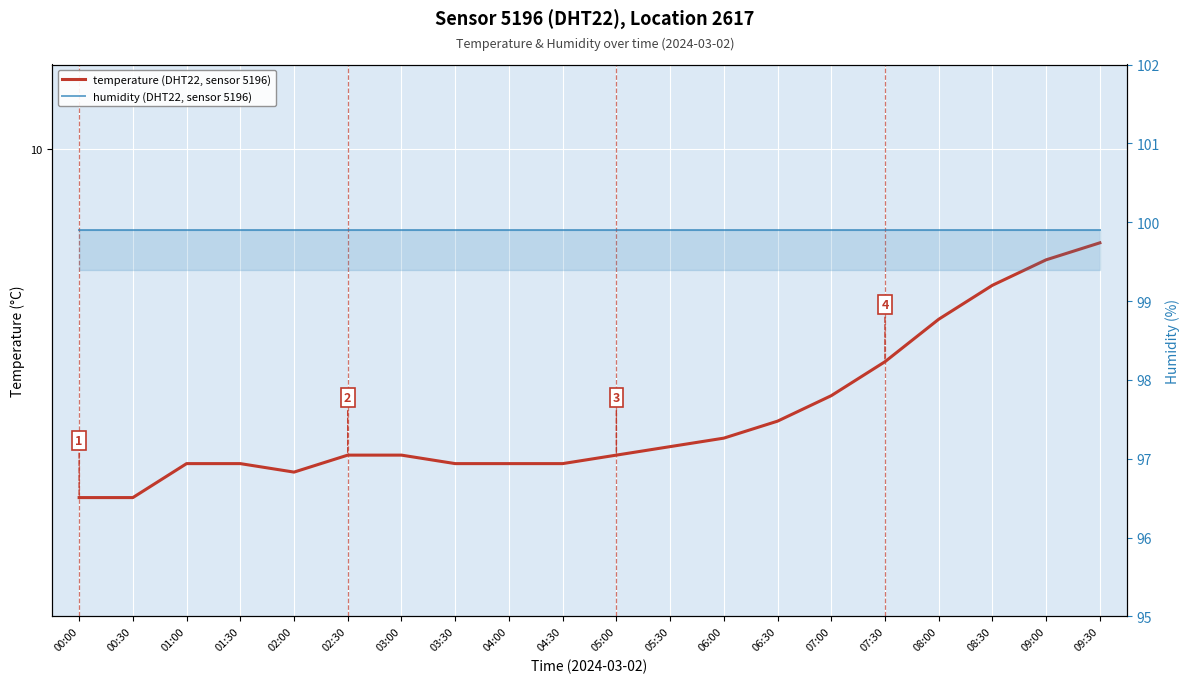

What position from the left is 01:00?

3